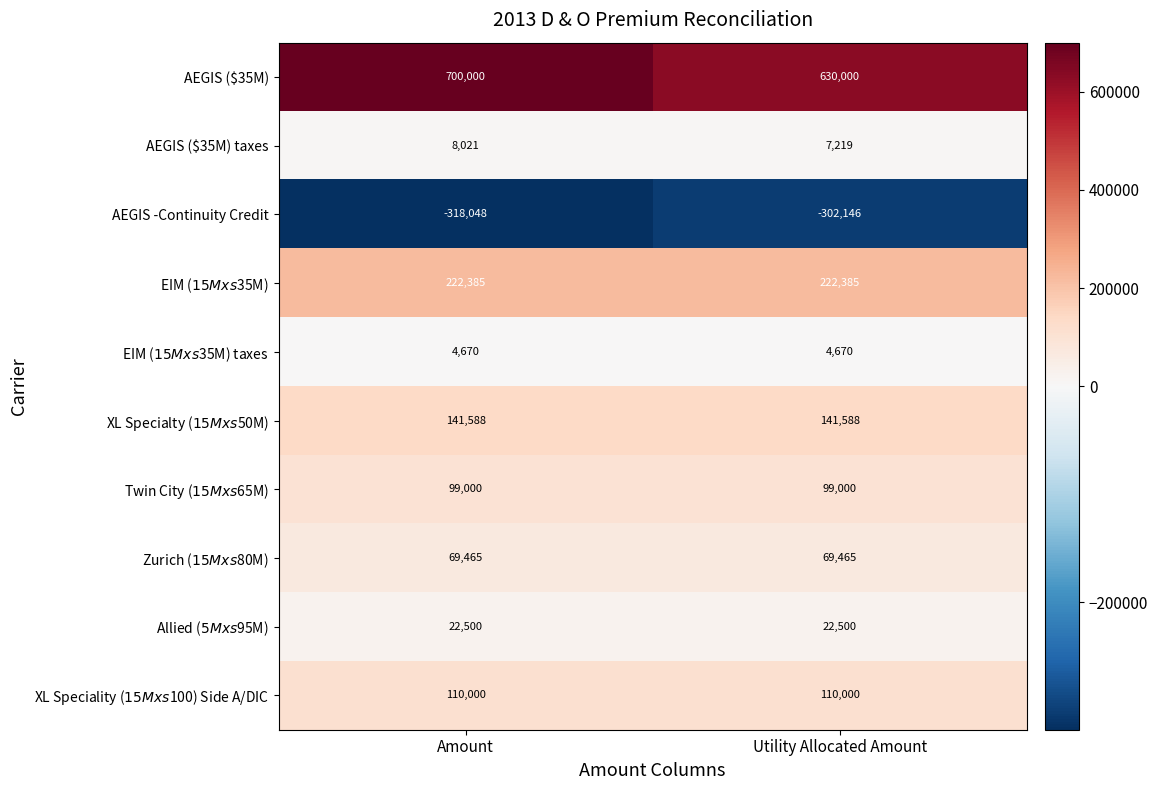

What is the smallest value displayed?

-318048